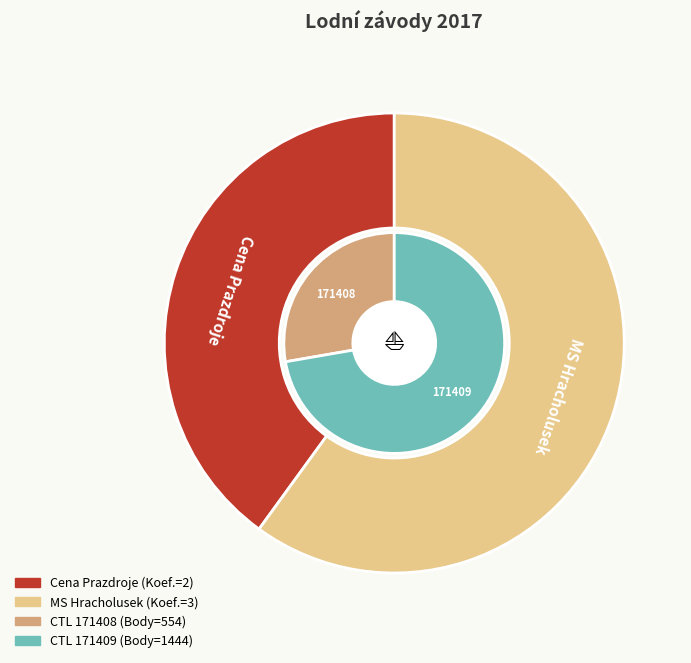

To the nearest percent, what is the difference between the largest and smallest slice percentages?

20%